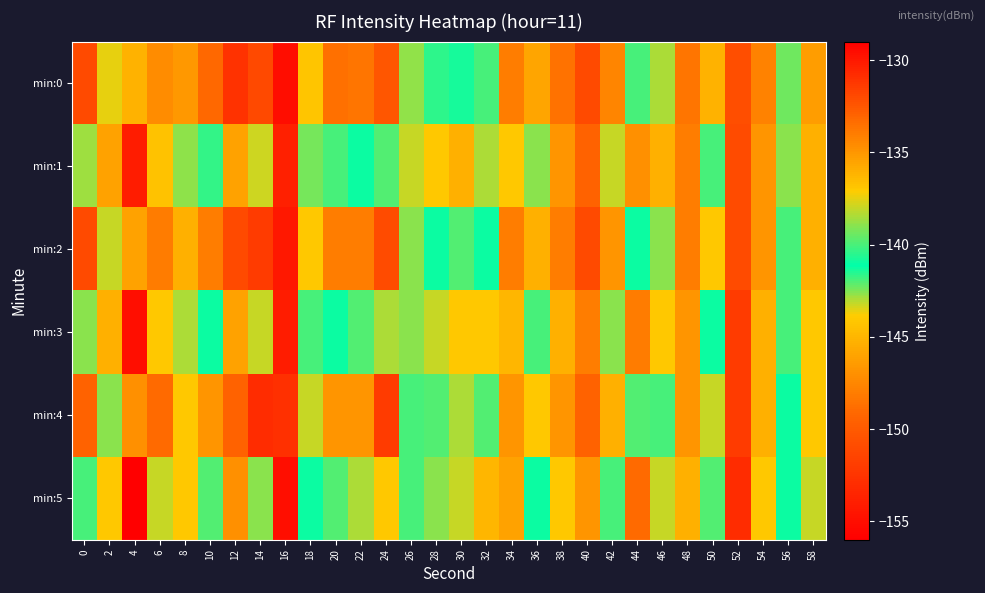

At which category does the chart reach its peak across all series?

16